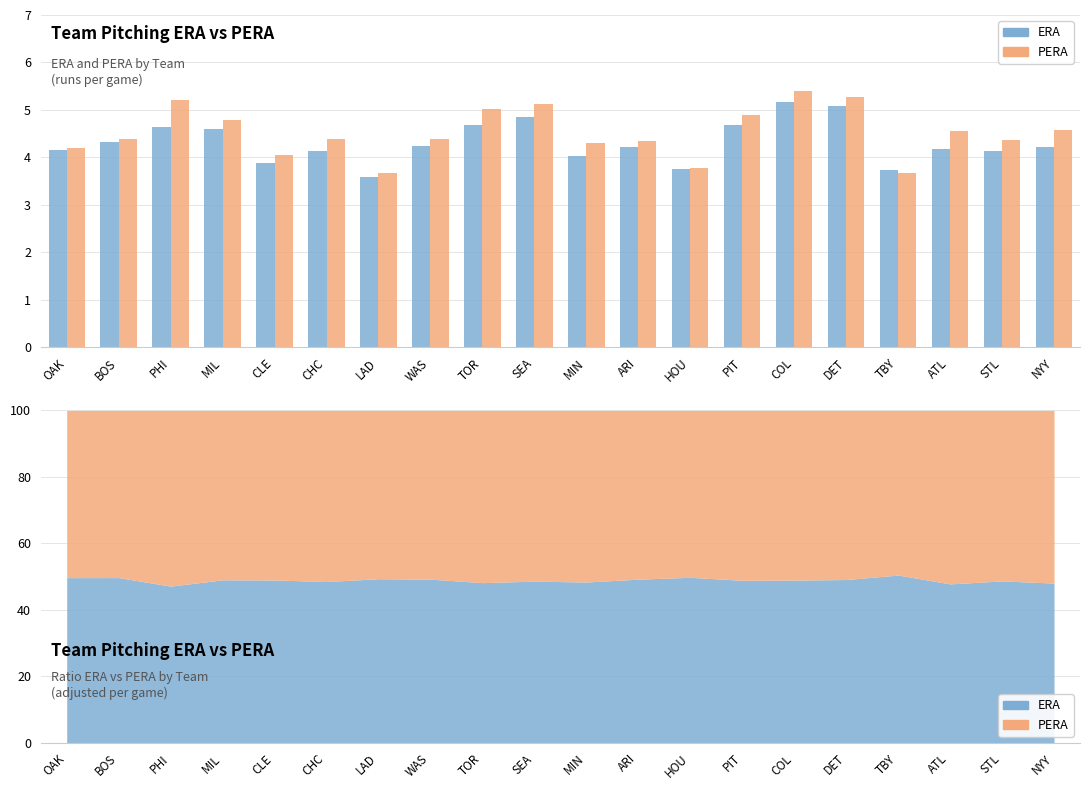

Rank the series by their maximum value, from highest to lowest.

PERA, ERA